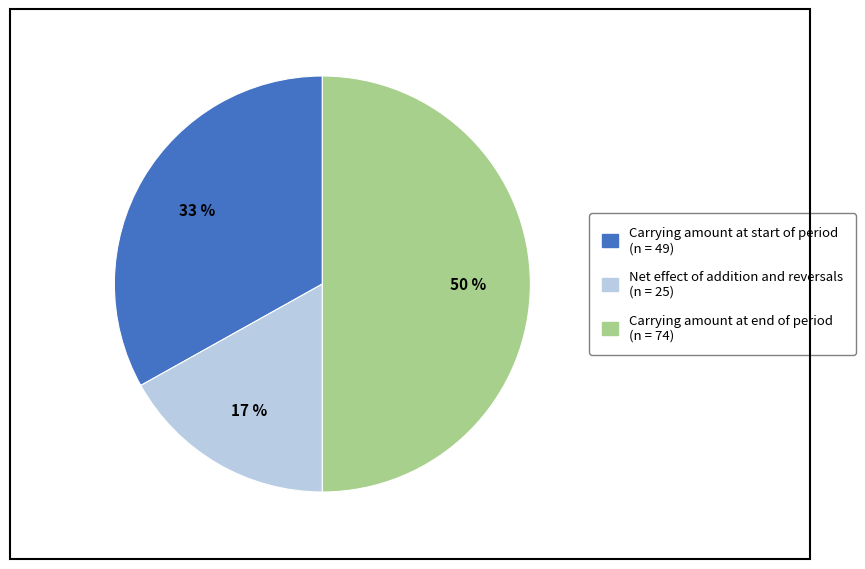

Between Net effect of addition and reversals and Carrying amount at start of period, which is larger?

Carrying amount at start of period